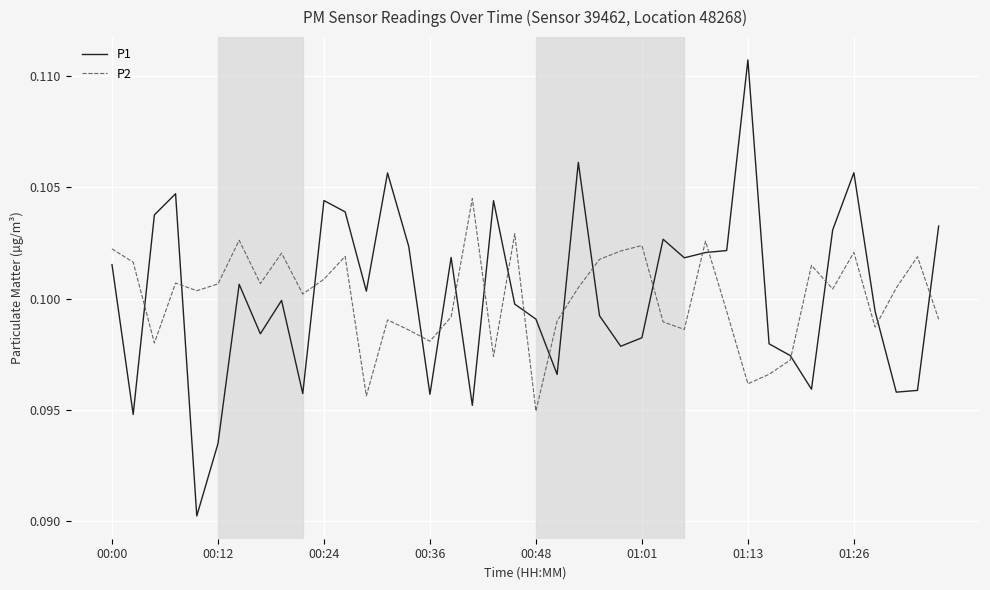

Rank the series by their maximum value, from lowest to highest.

P2, P1